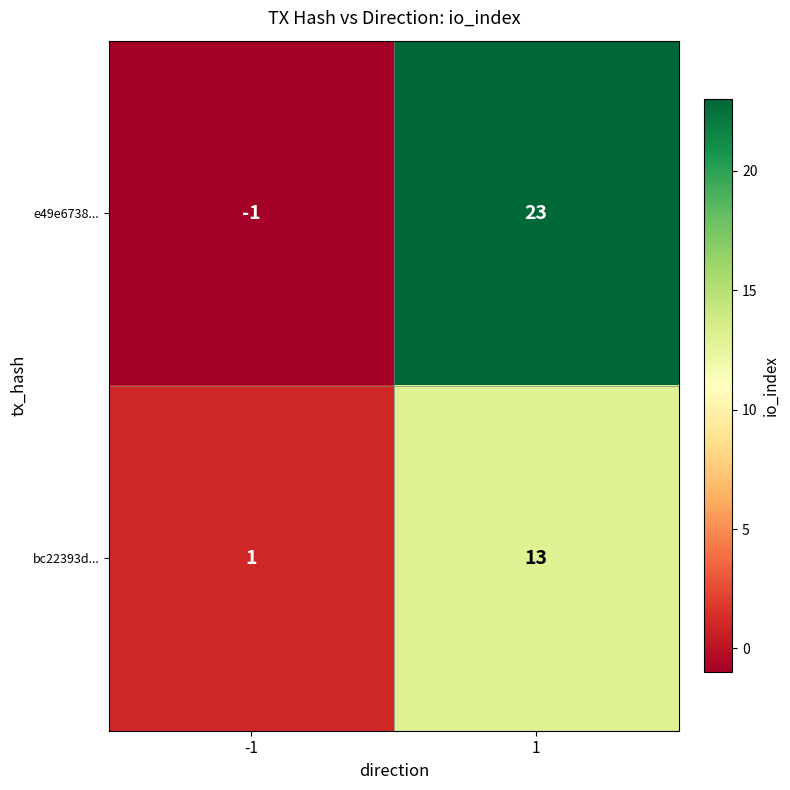

What is the maximum value shown in the chart?

23